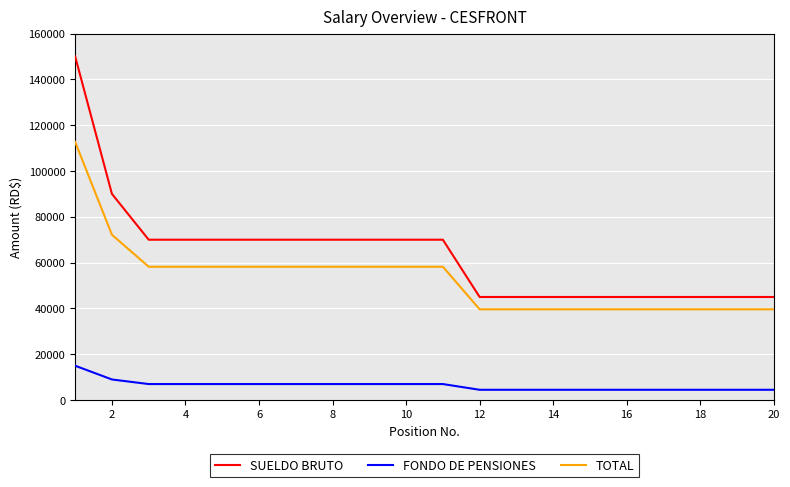

What is the maximum value shown in the chart?

150000.0